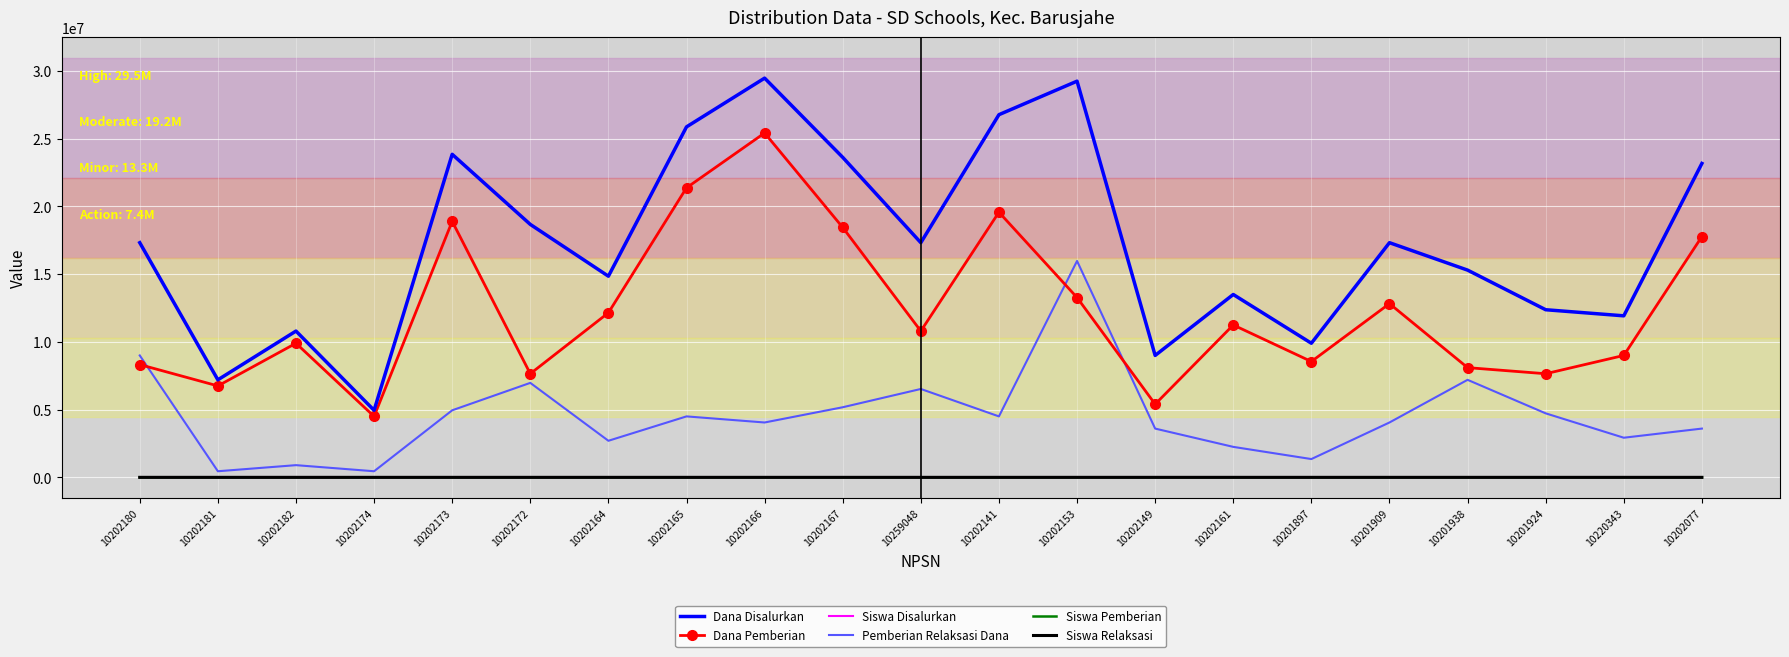

What is the approximate value of Siswa Relaksasi at 10202165, to the nearest 5?

10